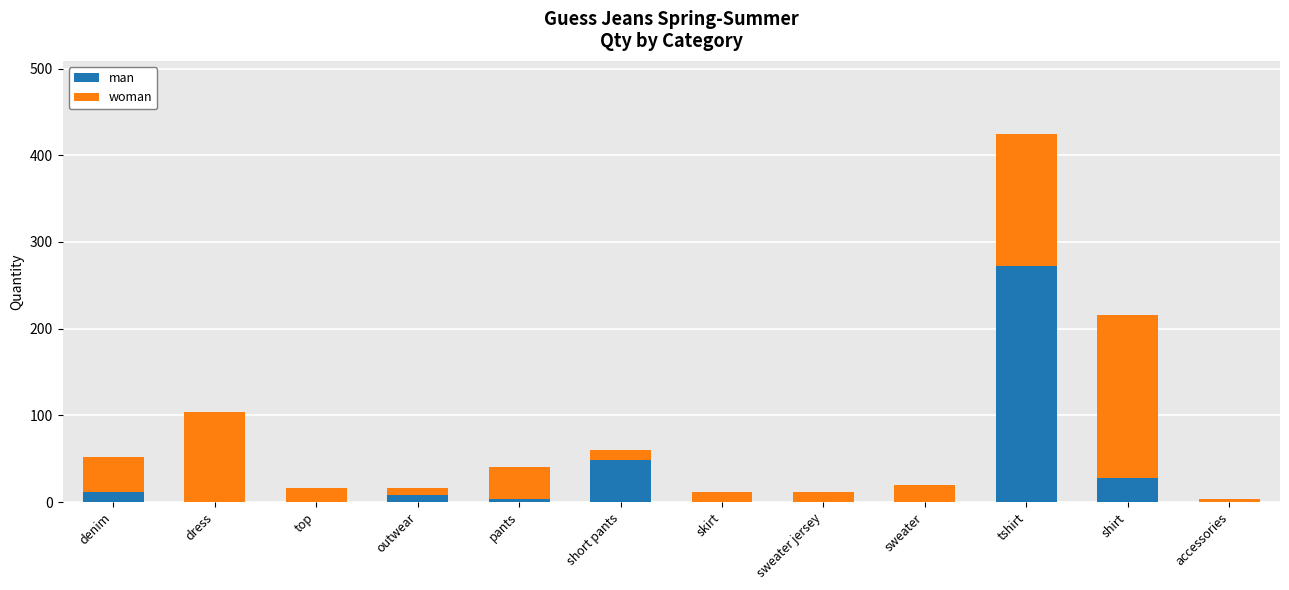

At which label is man closest to 136?

short pants